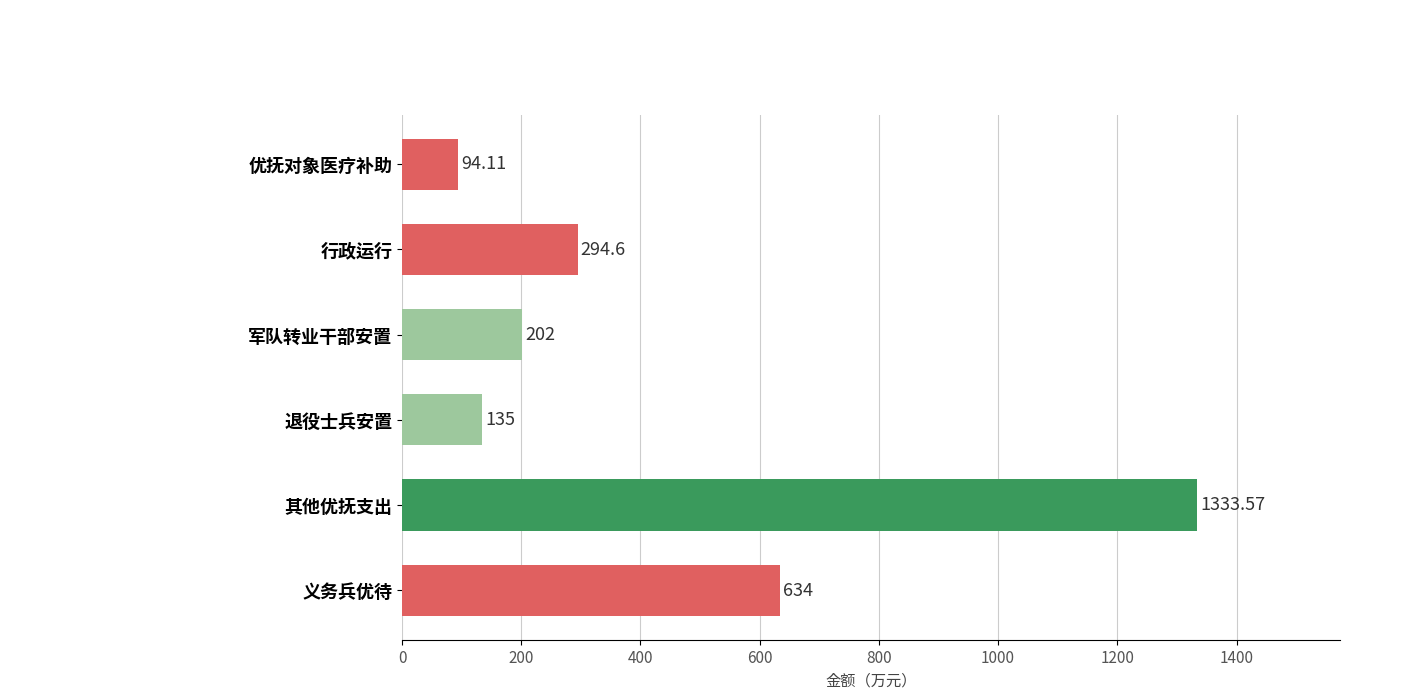

Which has a higher value, 义务兵优待 or 退役士兵安置?

义务兵优待